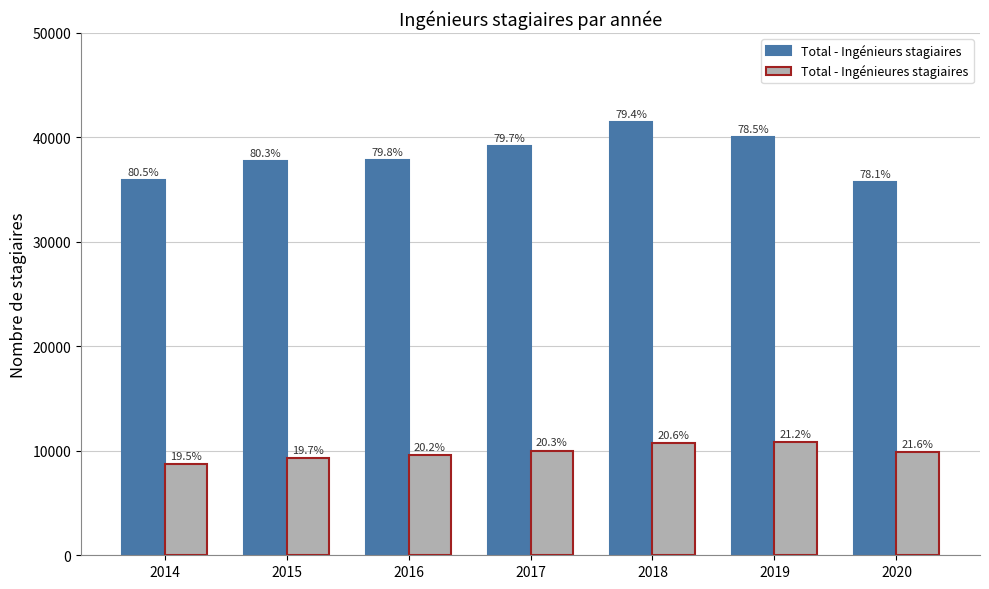

What are all the series names shown in the legend?

Total - Ingénieurs stagiaires, Total - Ingénieures stagiaires